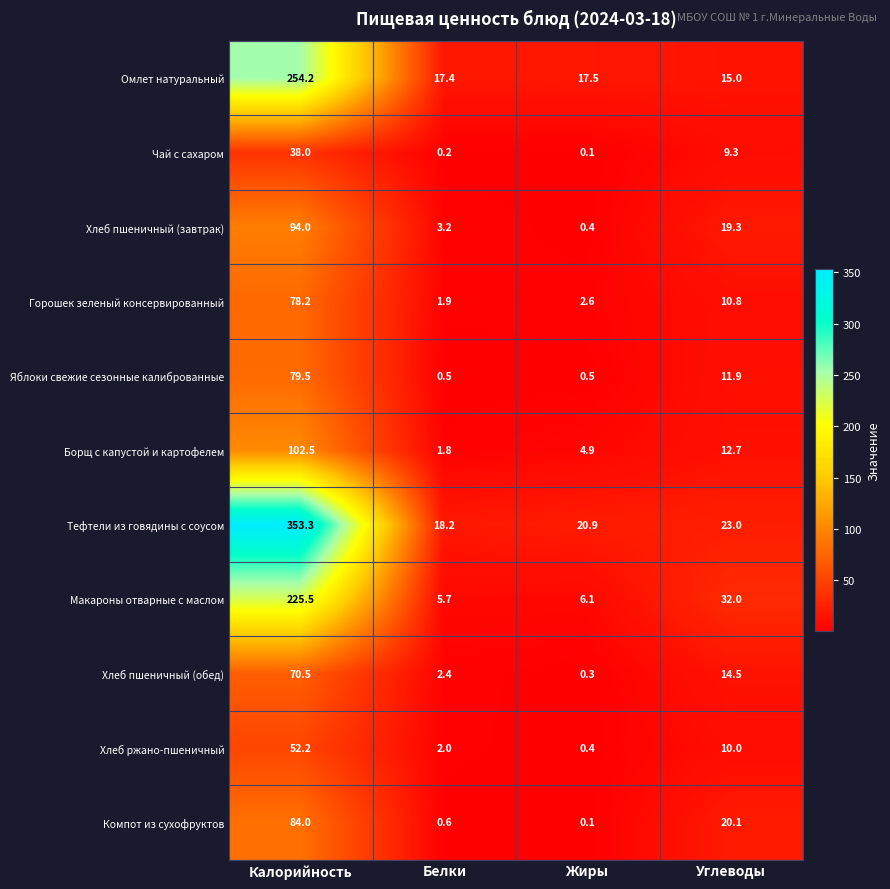

What is the spread (max minus min) of values at Жиры?

20.8